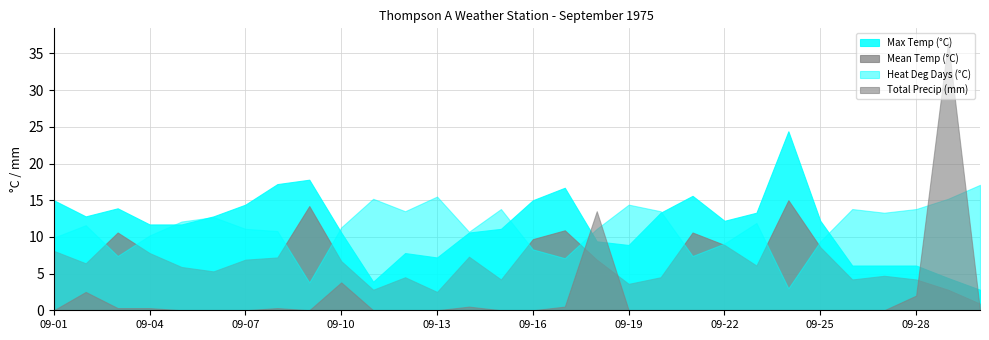

At which category does Max Temp (°C) reach its first local valley?

1975-09-02